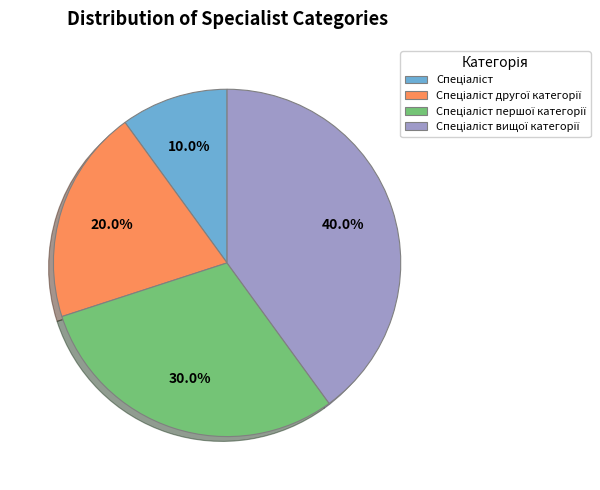

Count the number of slices in the pie.

4